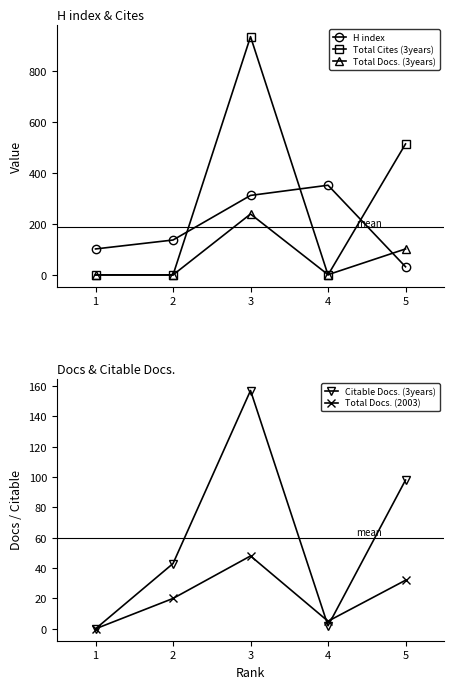

True or false: Citable Docs. (3years) and Total Docs. (2003) intersect in this chart.

True